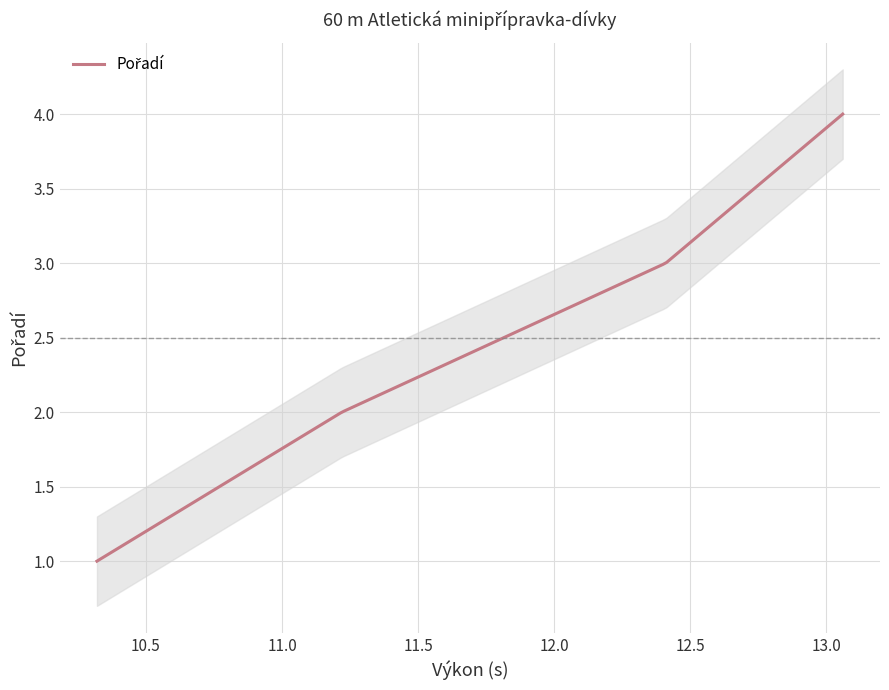

What is the label of the 4th point from the left?

Přibylová Adéla